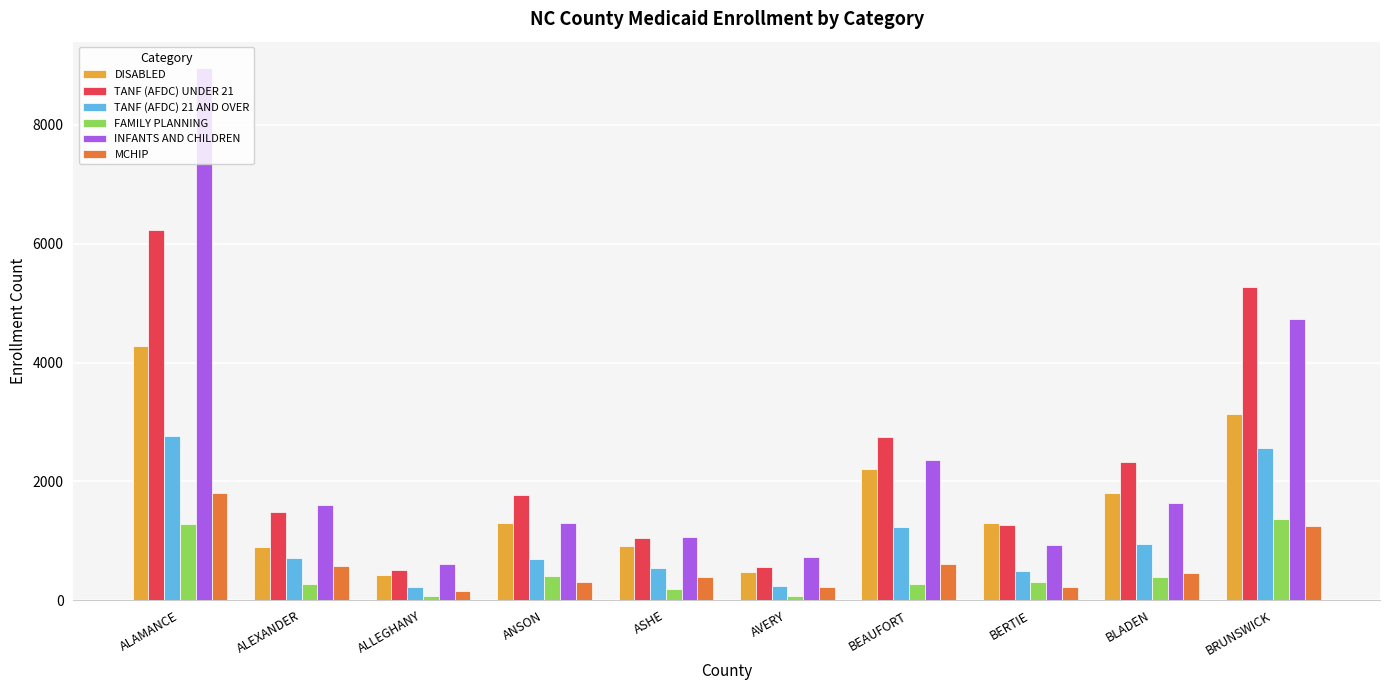

At which label does MCHIP first exceed 452?

ALAMANCE